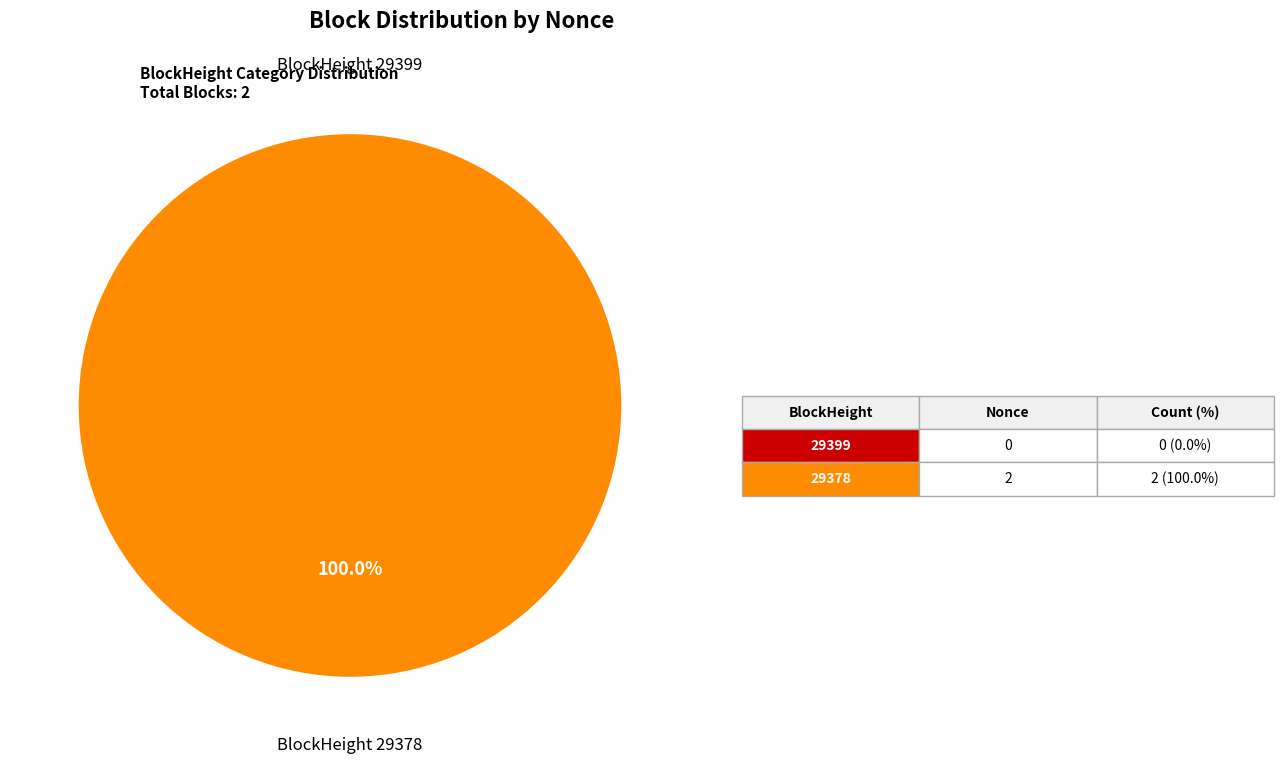

Count the number of slices in the pie.

2